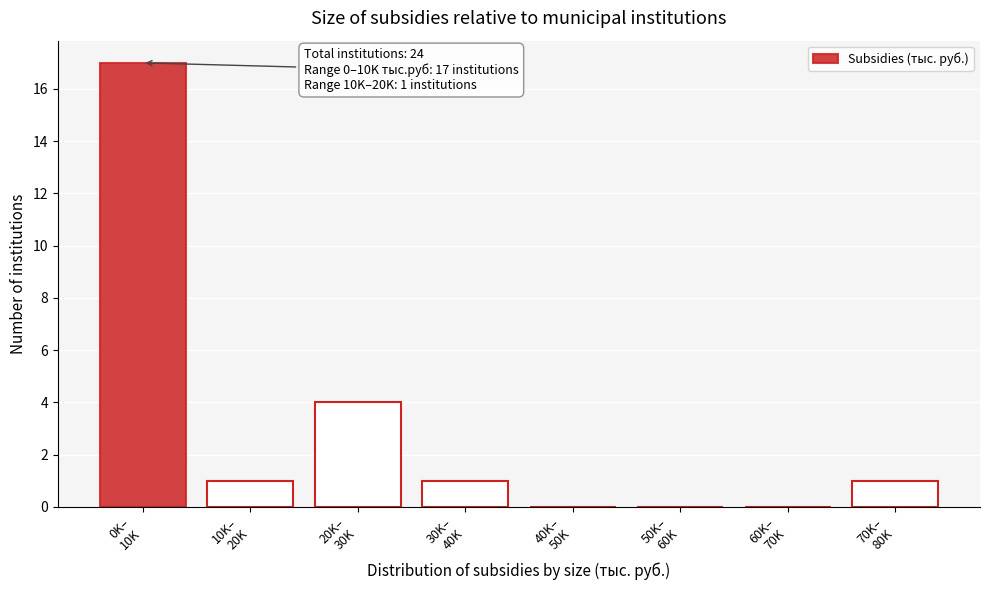

What is the sum of all values?

24